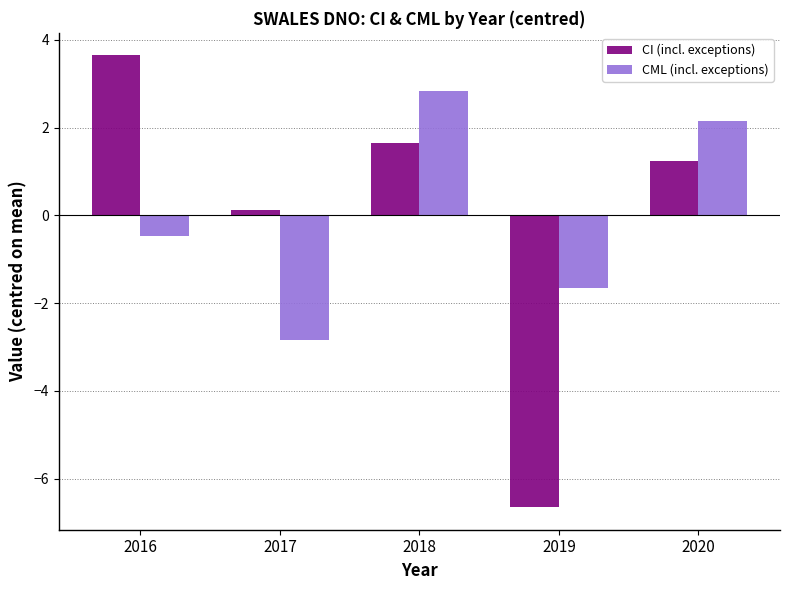

Is it true that CML (incl. exceptions) equals -1.7 at 2019?

True